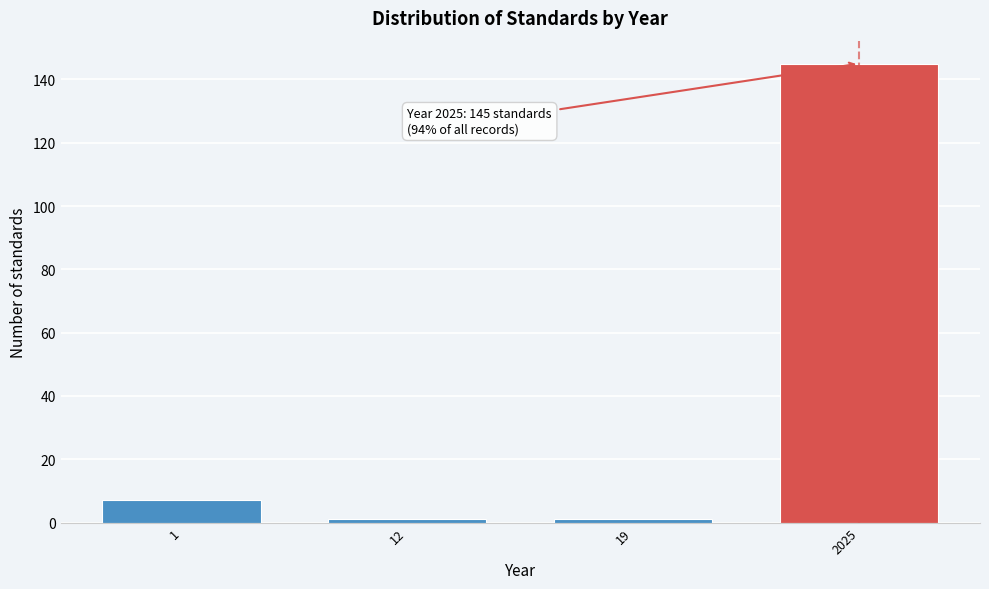

Reading left to right, list all the values displayed in this chart.

1=7	12=1	19=1	2025=145